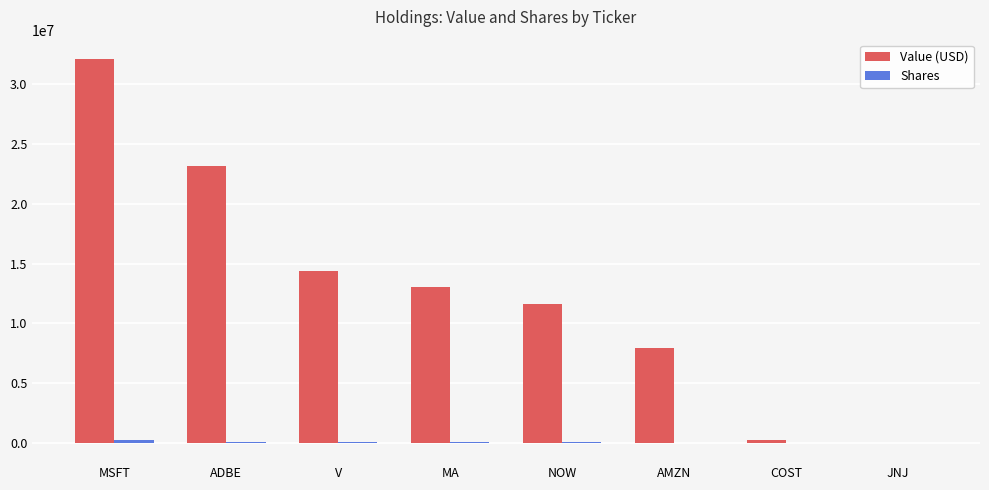

Which category has the highest value in the Value (USD) series?

MSFT